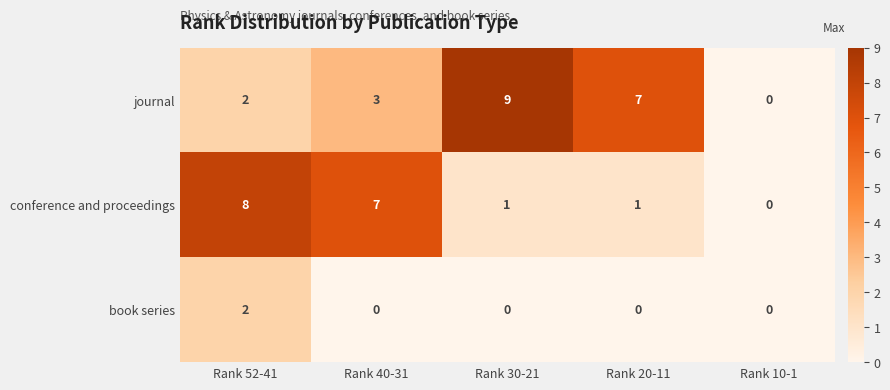

Which series has the largest total across all categories?

journal